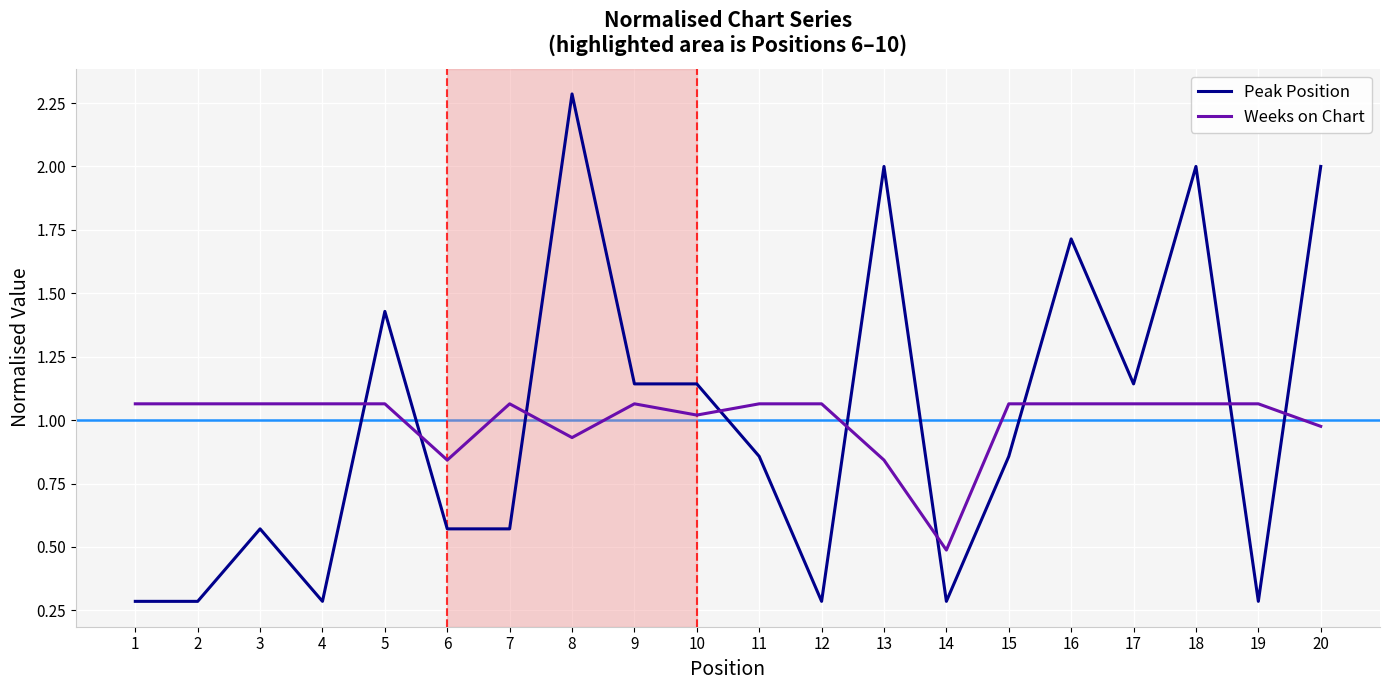

What is the minimum value for Peak Position?

0.3